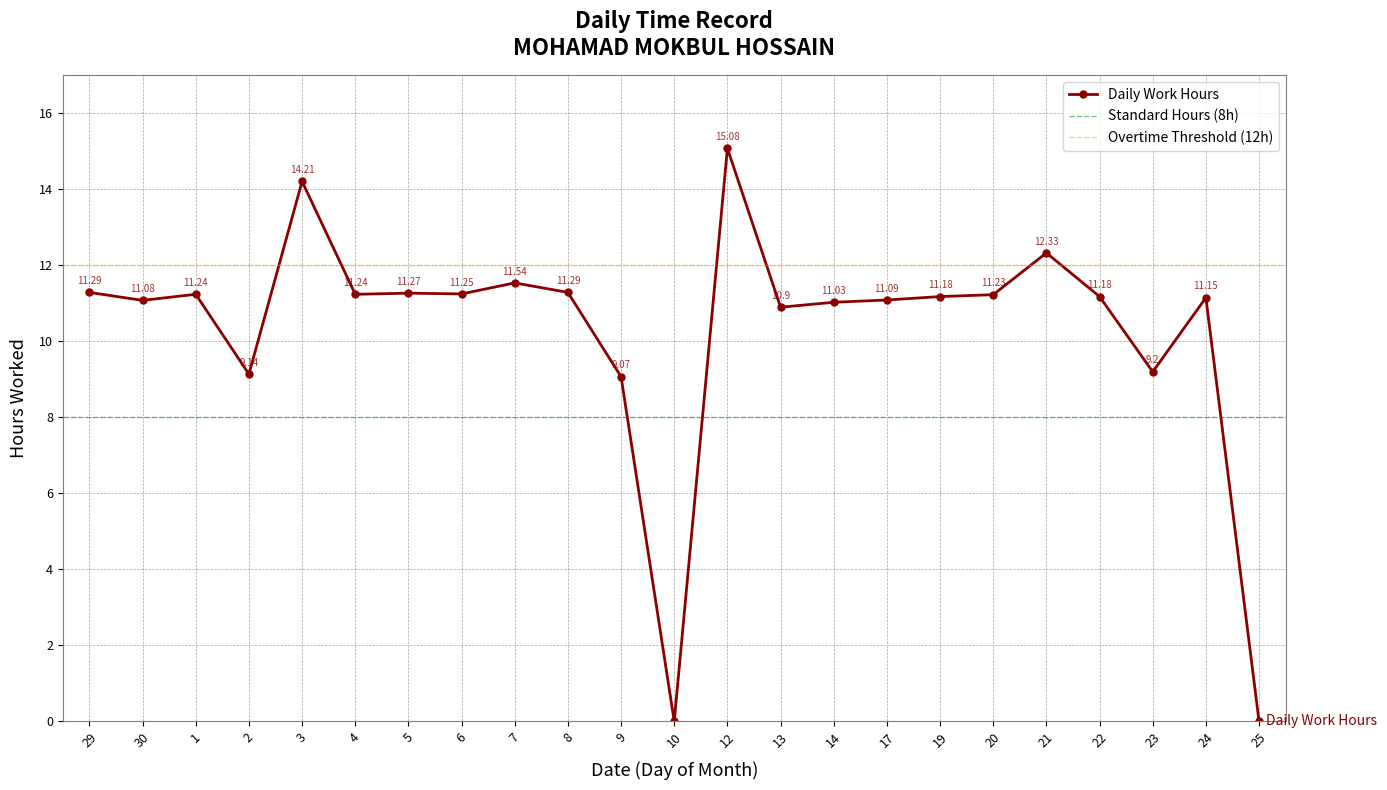

Rank the categories by value from highest to lowest.

12, 3, 21, 7, 29, 8, 5, 6, 1, 4, 20, 19, 22, 24, 17, 30, 14, 13, 23, 2, 9, 10, 25